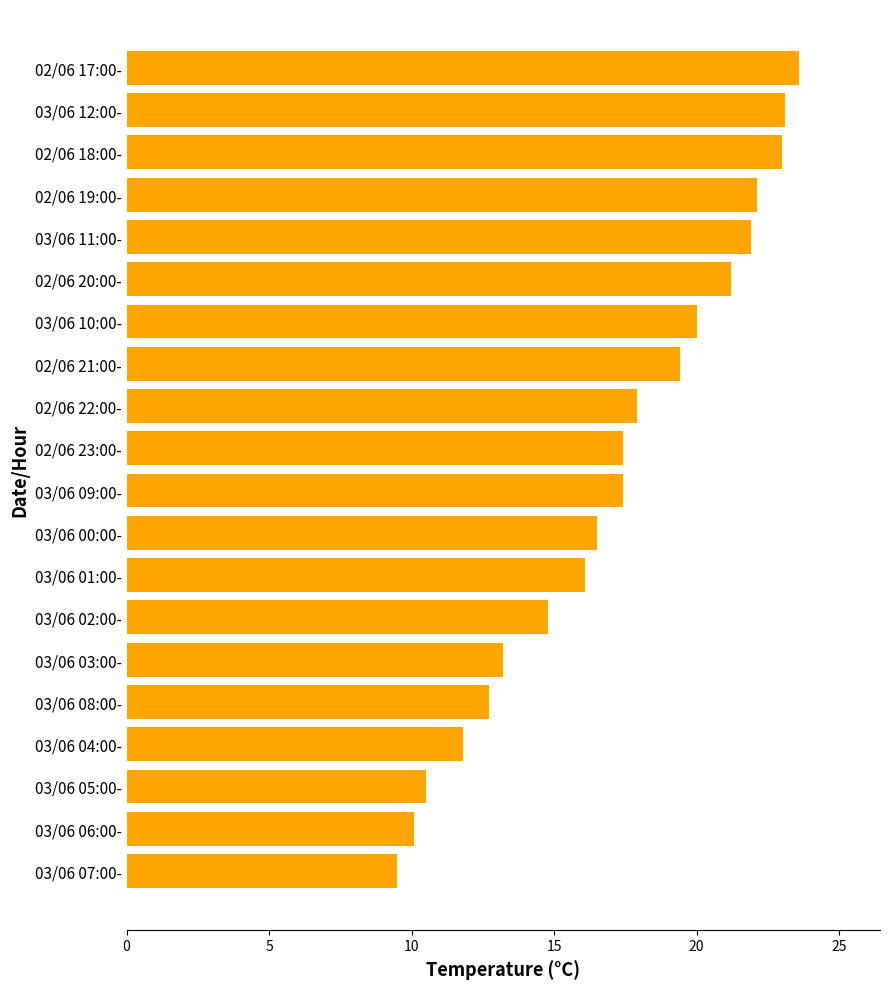

What is the difference between the maximum and minimum values?

14.1